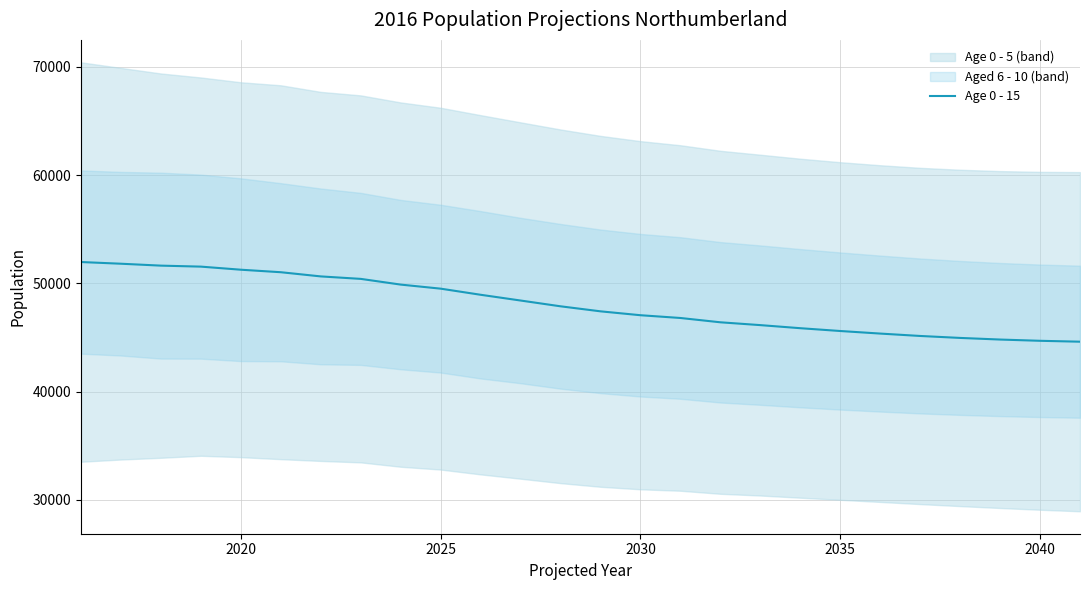

Is it true that Age 0 - 15 equals 26920.1 at 2040?

False